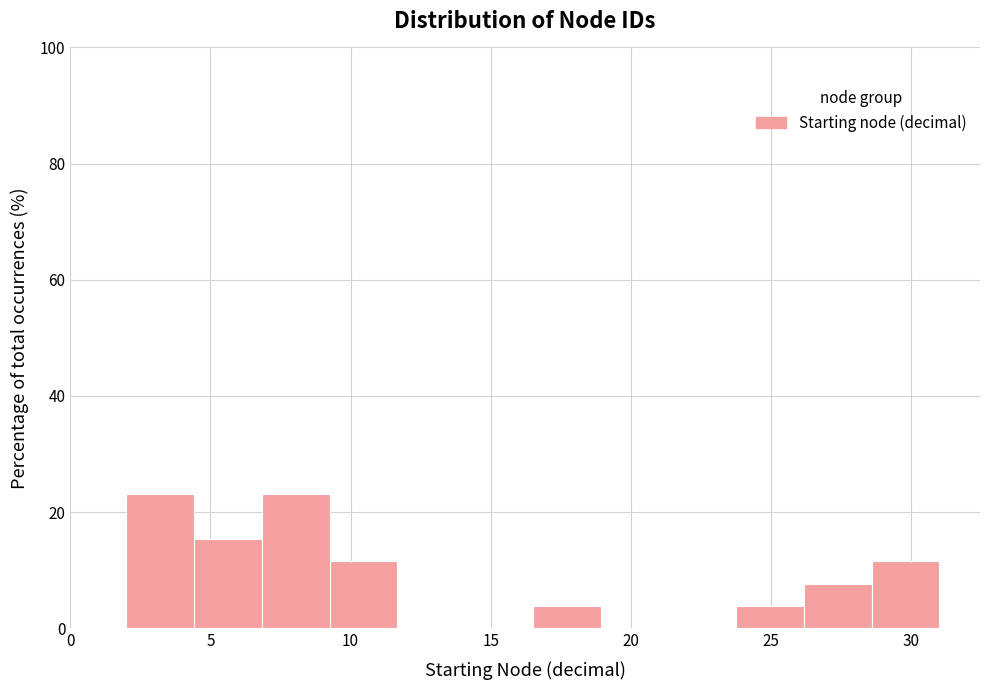

Reading left to right, list every bar in this chart as the range it spans on the x-axis followed by its height. Neither the bar edges nor the heights are printed on the chart, so give them approximately, as read against the axes.

2.0 to 4.5: 24
4.5 to 7.0: 16
7.0 to 9.5: 24
9.5 to 11.5: 12
11.5 to 14.0: 0
14.0 to 16.5: 0
16.5 to 19.0: 4
19.0 to 21.5: 0
21.5 to 24.0: 0
24.0 to 26.0: 4
26.0 to 28.5: 8
28.5 to 31.0: 12